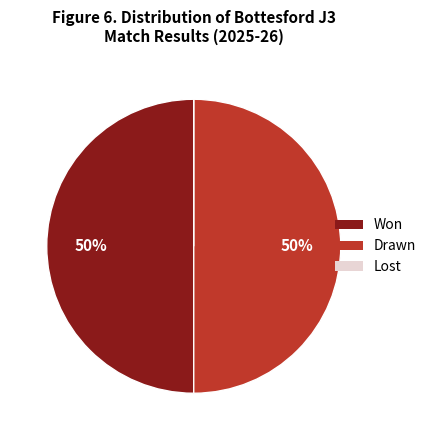

Approximately how many times larger is the value at Drawn compared to Won?

1.0